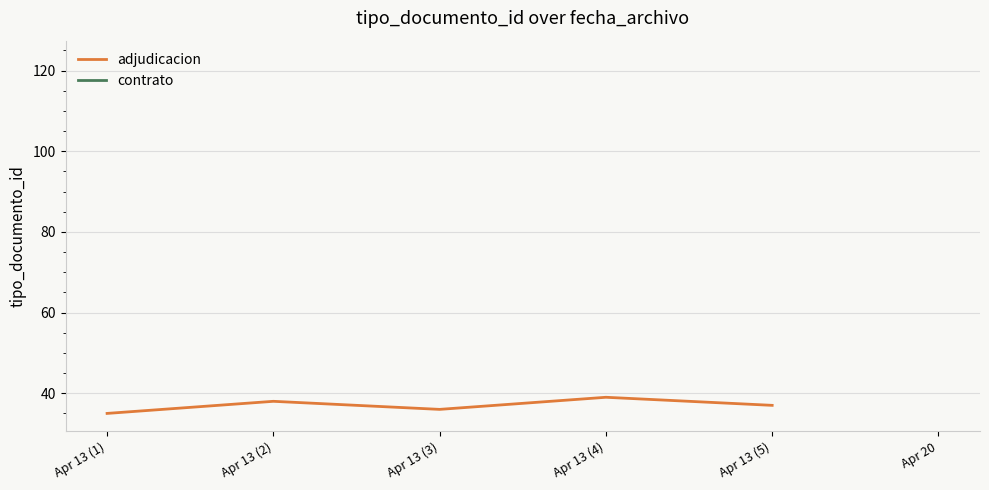

Count the number of categories in the chart.

5